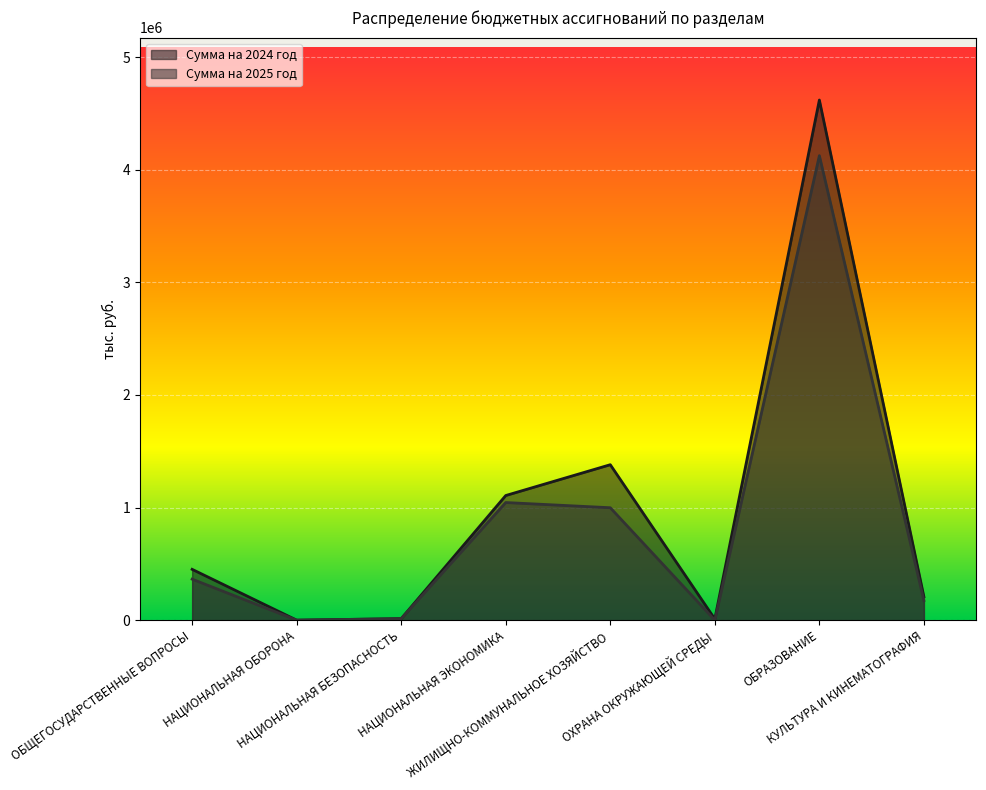

Which series changed the most between ЖИЛИЩНО-КОММУНАЛЬНОЕ ХОЗЯЙСТВО and ОБРАЗОВАНИЕ?

Сумма на 2024 год